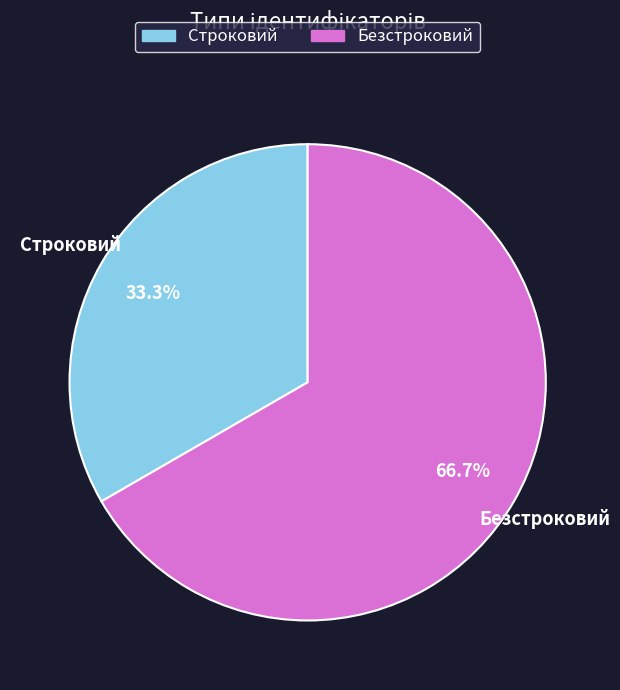

To the nearest percent, what portion does Безстроковий represent?

67%